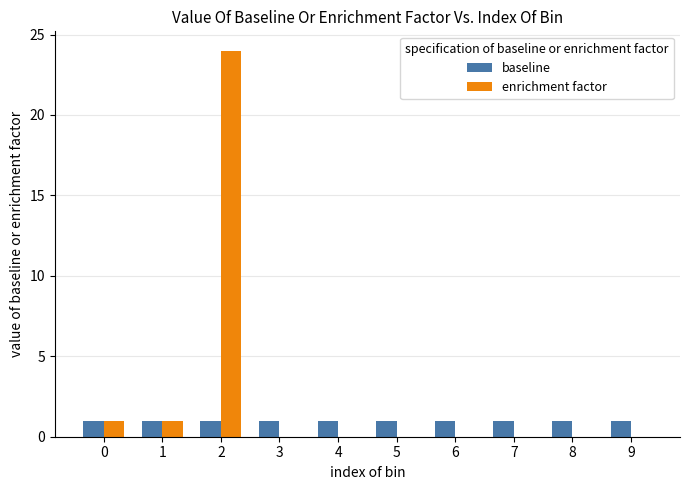

What is the maximum value shown in the chart?

24